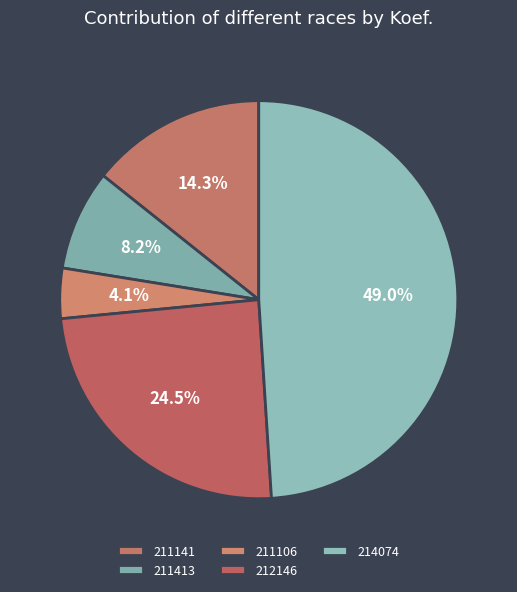

Count the number of slices in the pie.

5